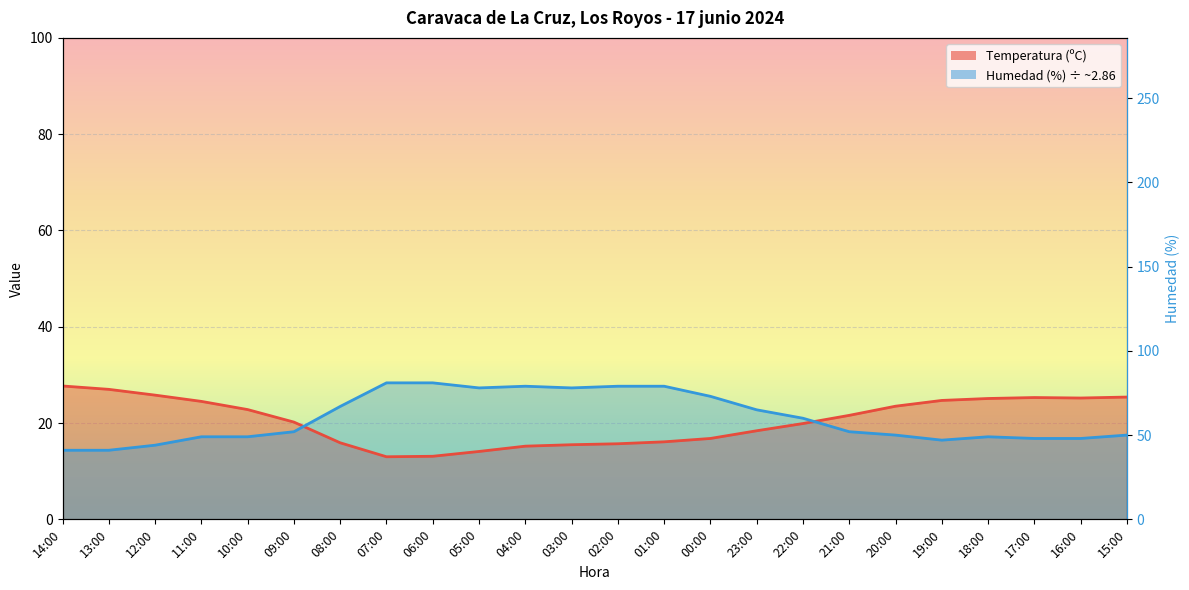

What are all the series names shown in the legend?

Temperatura (ºC), Humedad (%)